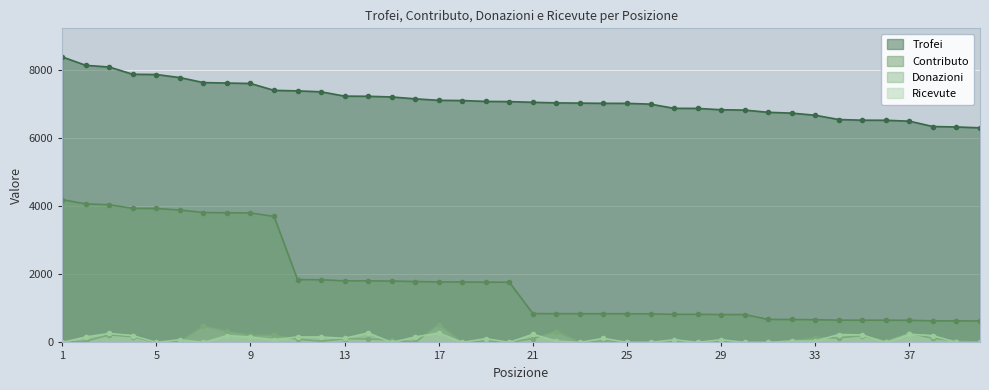

What is the difference between the highest and lowest values at 19?

7039